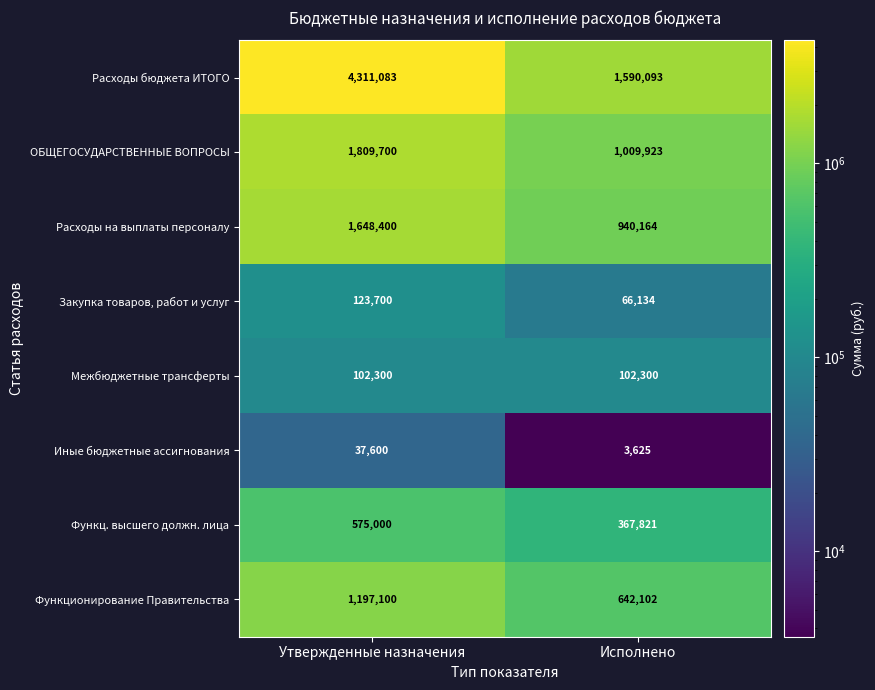

Reading right to left, extract all data points from this chart.

Расходы бюджета ИТОГО: 1590093	4311083
ОБЩЕГОСУДАРСТВЕННЫЕ ВОПРОСЫ: 1009923	1809700
Расходы на выплаты персоналу: 940164	1648400
Закупка товаров, работ и услуг: 66134	123700
Межбюджетные трансферты: 102300	102300
Иные бюджетные ассигнования: 3625	37600
Функц. высшего должн. лица: 367821	575000
Функционирование Правительства: 642102	1197100